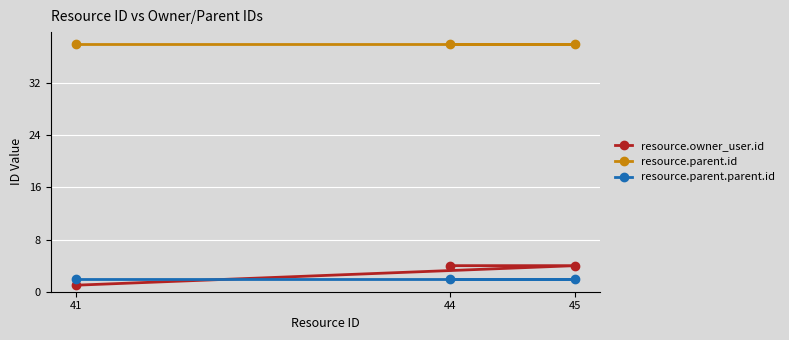

At how many categories does at least one series exceed 14?

3